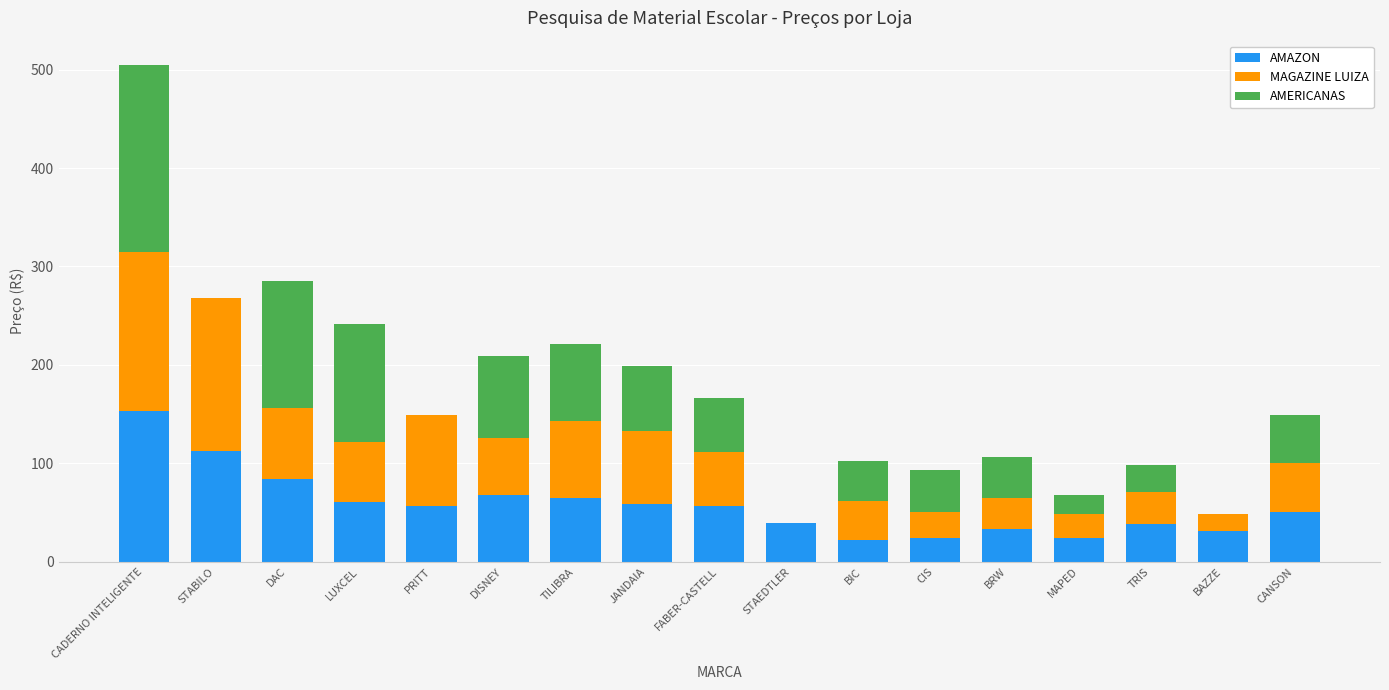

How many distinct data groups are displayed?

3